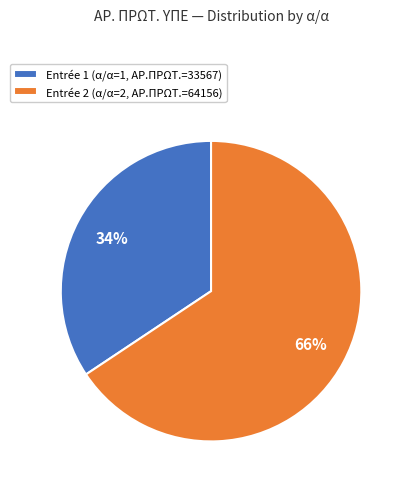

Count the number of slices in the pie.

2